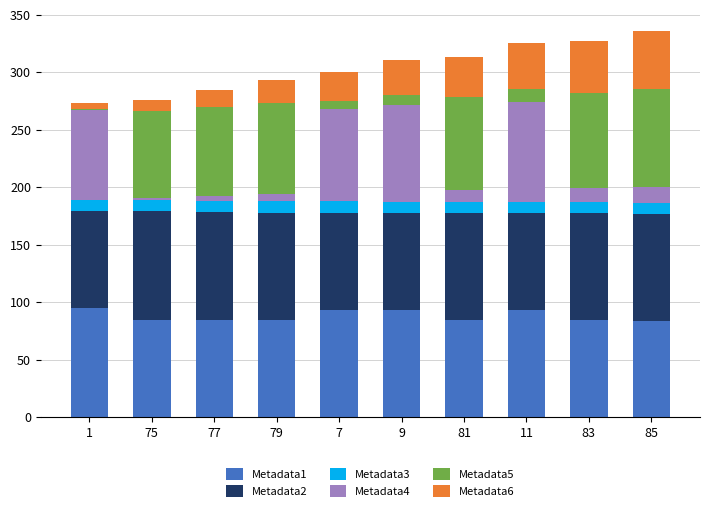

Where does the Metadata2 series first go above 93?

75